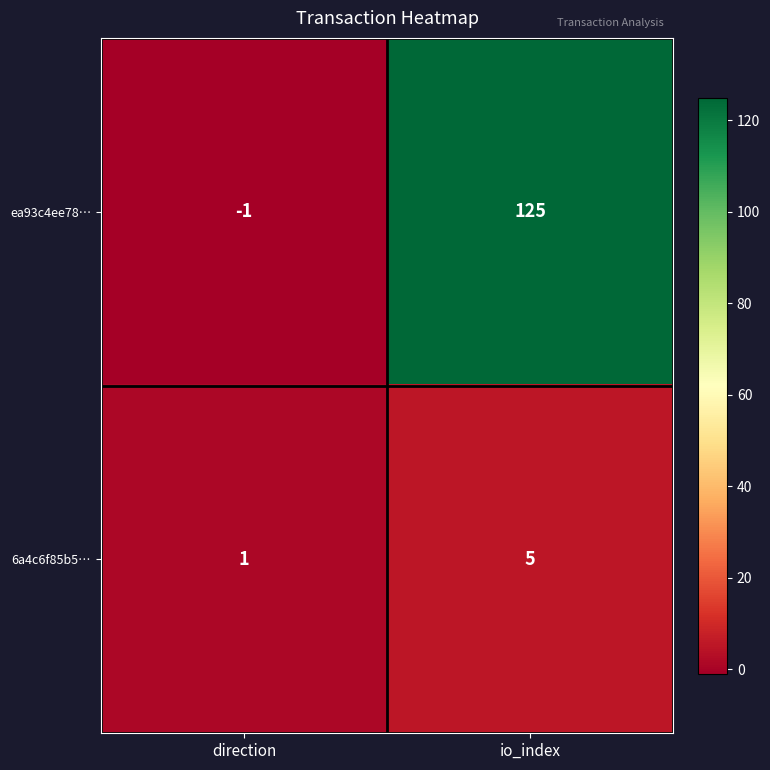

At direction, list the series in order from largest to smallest.

6a4c6f85b5…, ea93c4ee78…